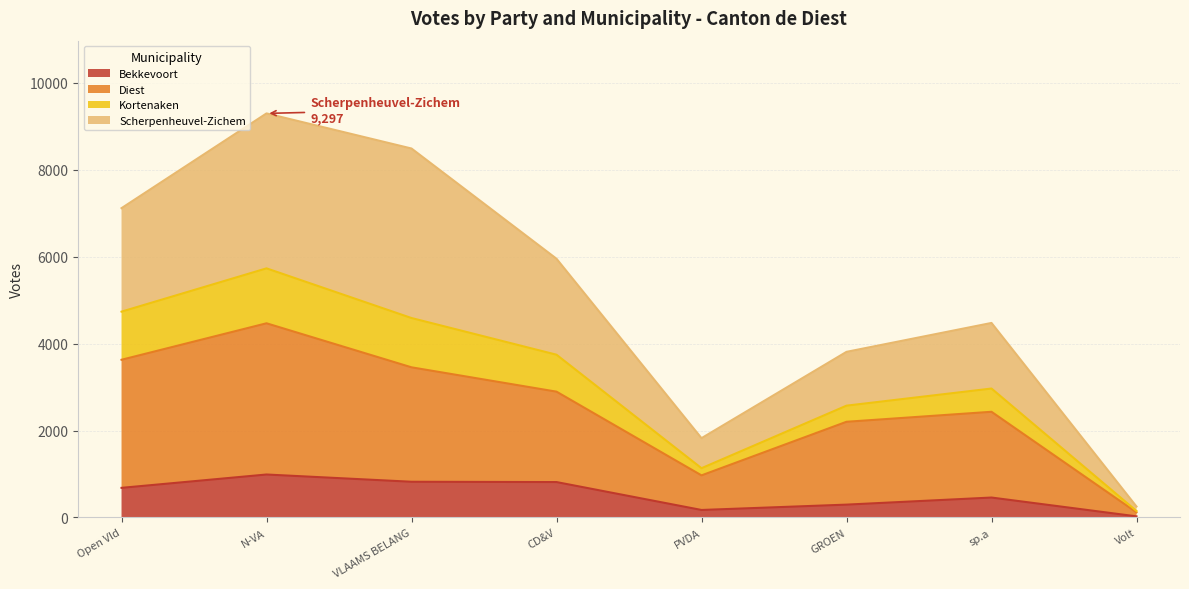

How many interior local valleys does the Kortenaken series have?

1